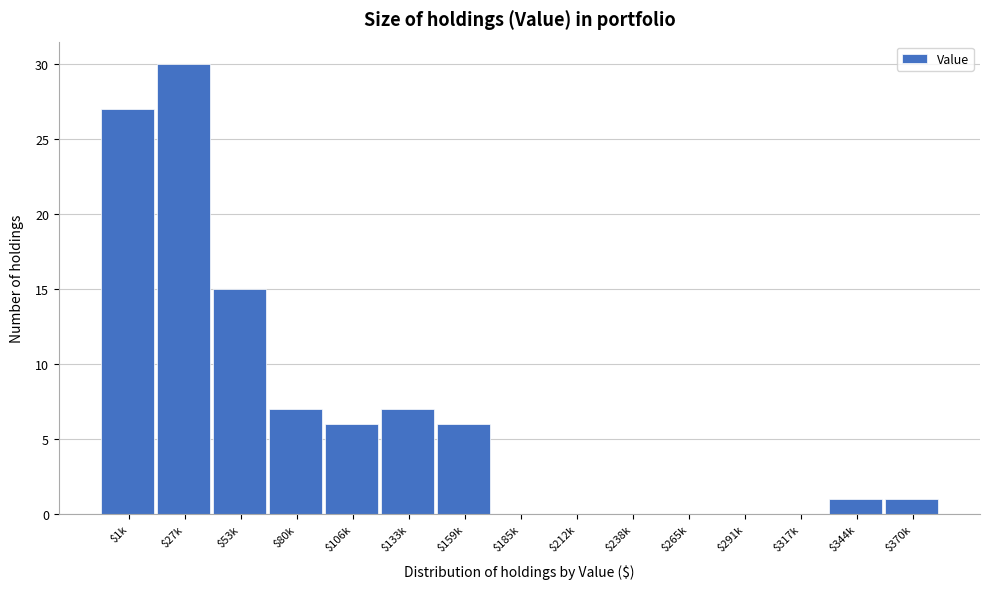

The chart shows a value of 24 at $53k. True or false?

False